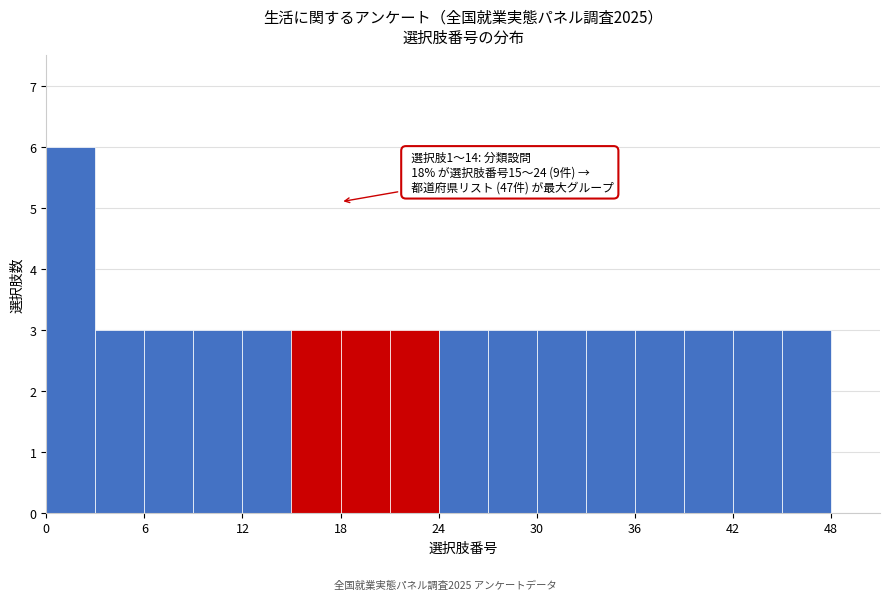

Read against the x-axis, roughly where is the centre of the tallest bar?

2